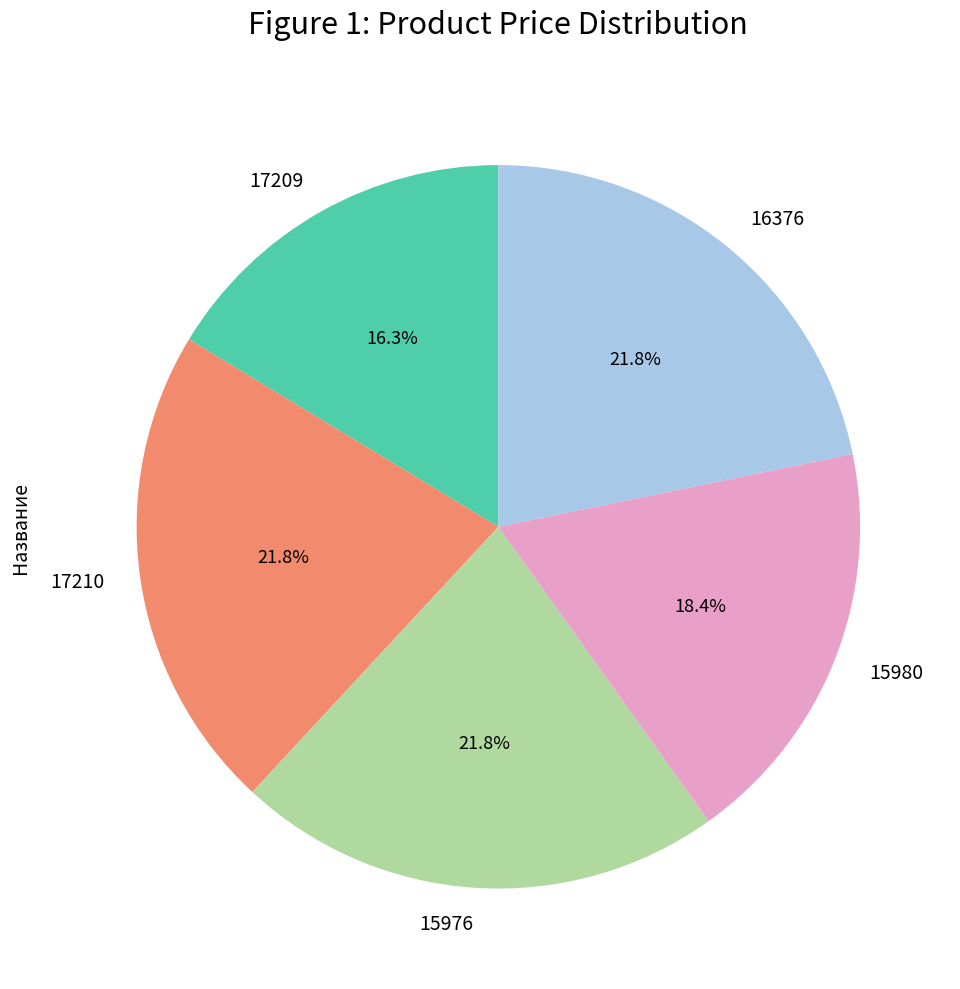

How many segments does this pie chart have?

5